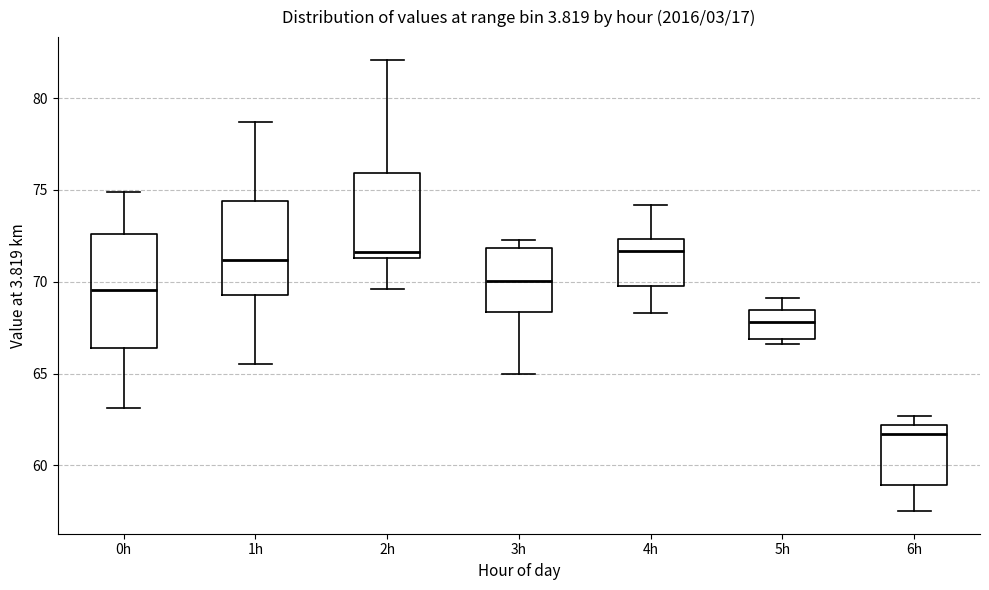

Reading left to right, transcribe this box plot: for each box, give where its median line is, the range the box spans, and where its two whiskers end, as read against the y-axis. The values are not printed on the chart, so give them approximately, as read against the axis.

0h: median 69.5, box 66.5 to 72.5, whiskers 63.0 to 75.0
1h: median 71.0, box 69.5 to 74.5, whiskers 65.5 to 78.5
2h: median 71.5 (just above the box's lower edge), box 71.5 to 76.0, whiskers 69.5 to 82.0
3h: median 70.0, box 68.5 to 72.0, whiskers 65.0 to 72.5
4h: median 71.5, box 70.0 to 72.5, whiskers 68.5 to 74.0
5h: median 68.0, box 67.0 to 68.5, whiskers 66.5 to 69.0
6h: median 61.5, box 59.0 to 62.0, whiskers 57.5 to 62.5